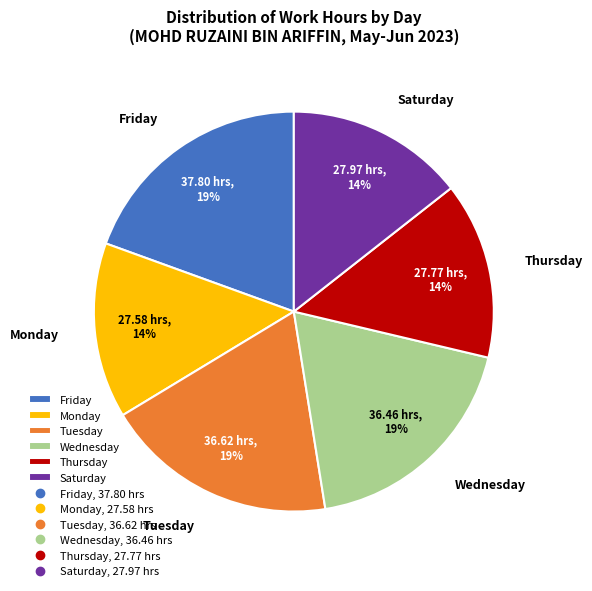

Is it true that Wednesday is 19% of the pie?

True